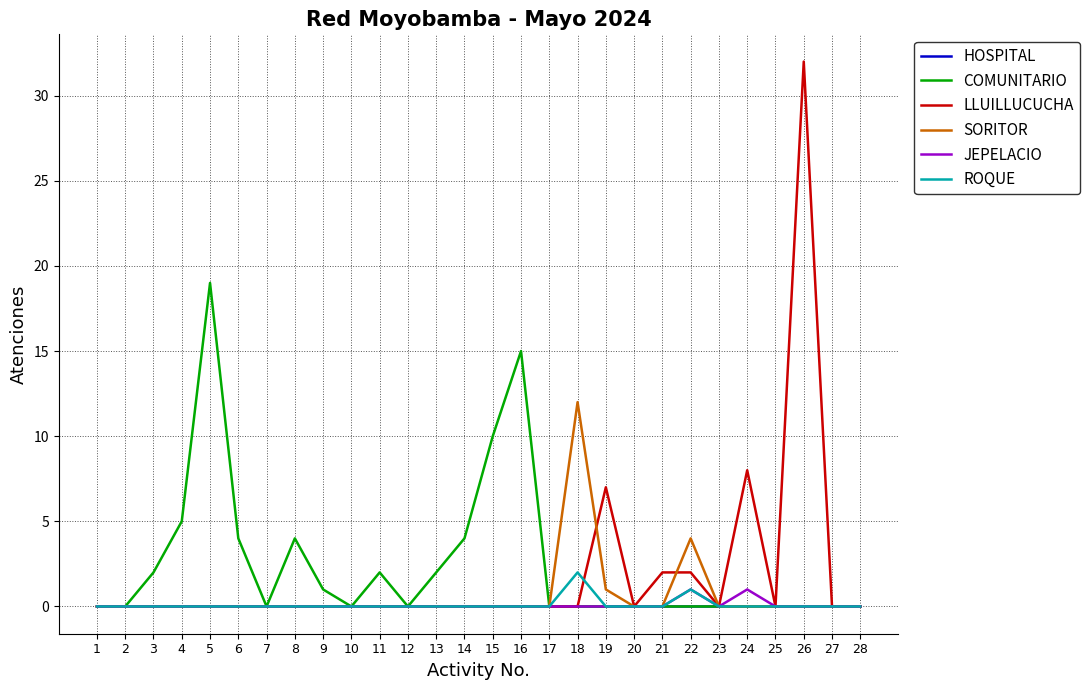

Which series has the largest total across all categories?

COMUNITARIO